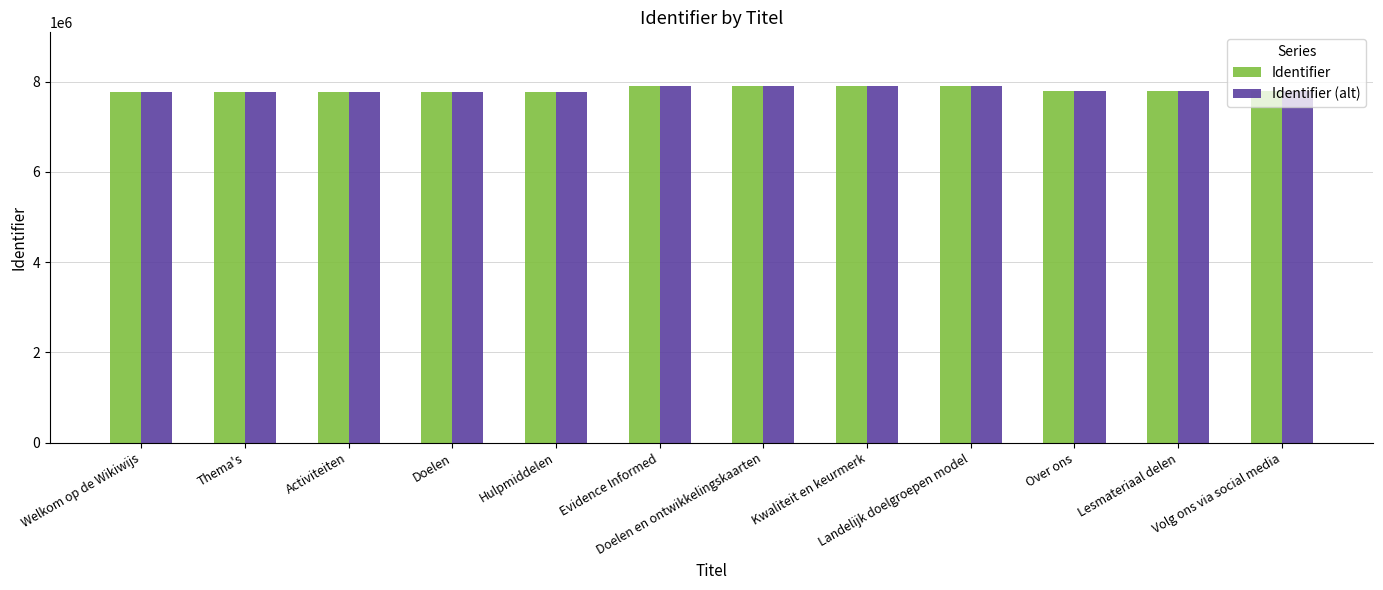

What is the total value across all series at Volg ons via social media?

15569540